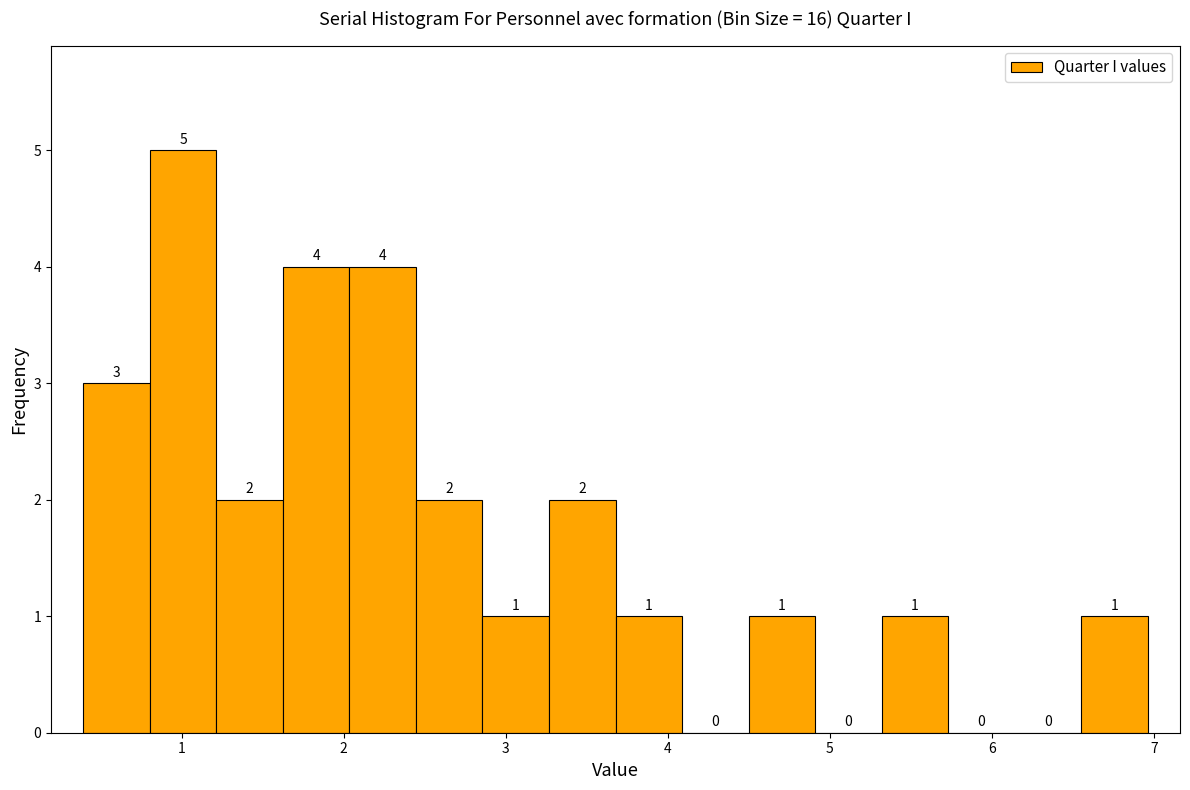

What is the height of the bar covering 2.9 to 3.3 on the x-axis? The bar edges are not printed on the chart, so give them approximately, as read against the axis.

1